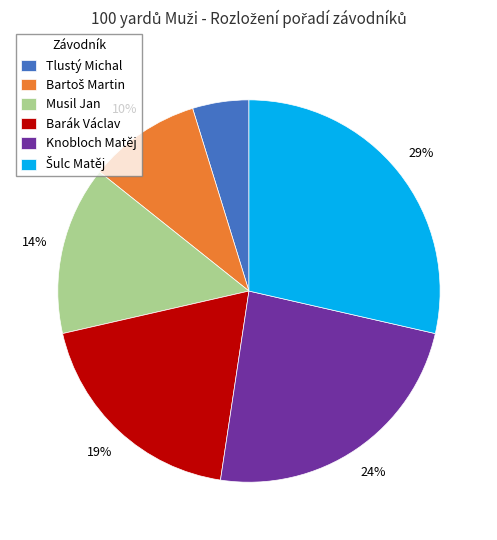

To the nearest percent, what is the average slice percentage?

17%